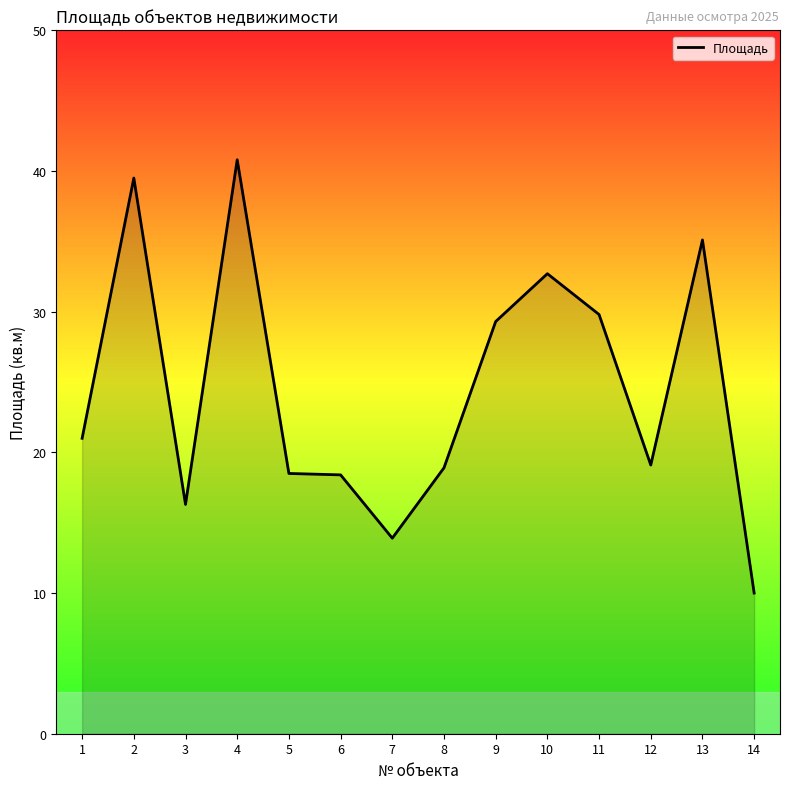

What is the change in value from 6 to 11?

+11.4